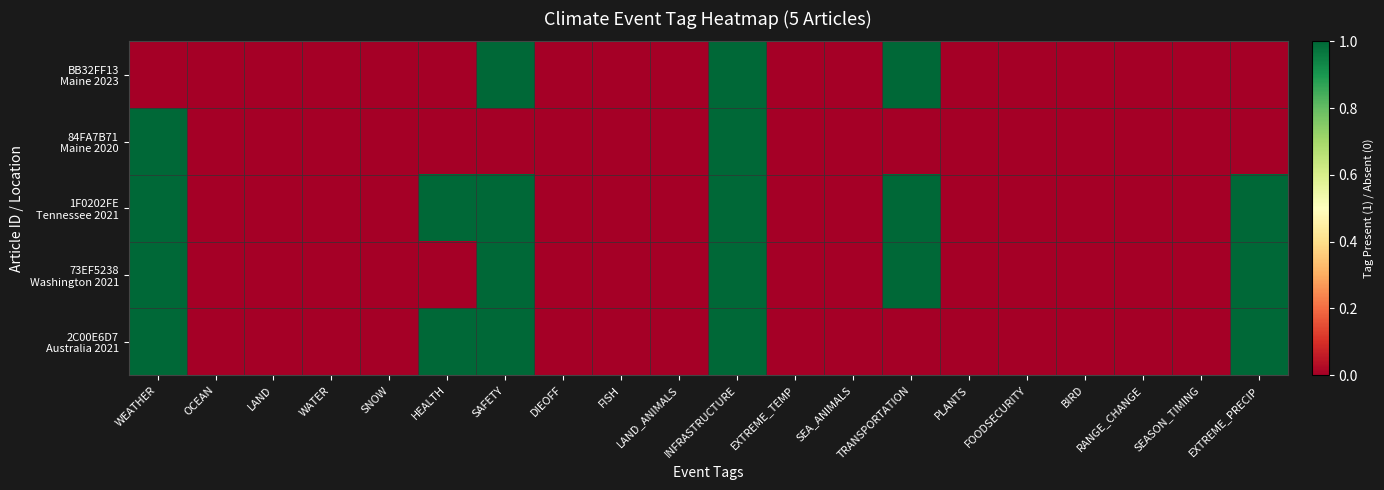

How many distinct data groups are displayed?

5